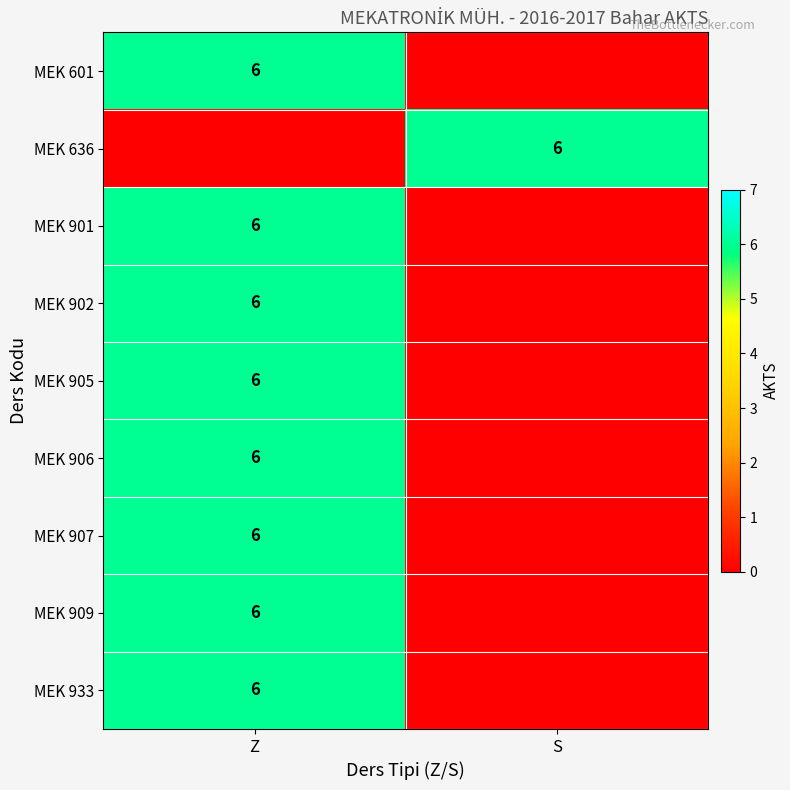

The MEK 909 series shows 6 at Z. True or false?

True